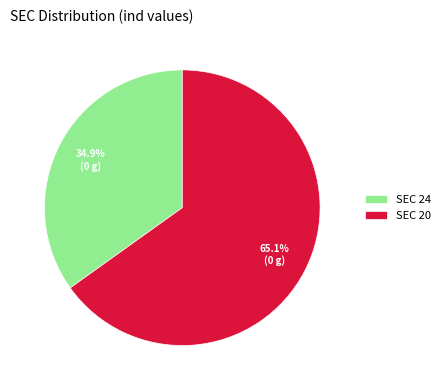

Count the number of slices in the pie.

2